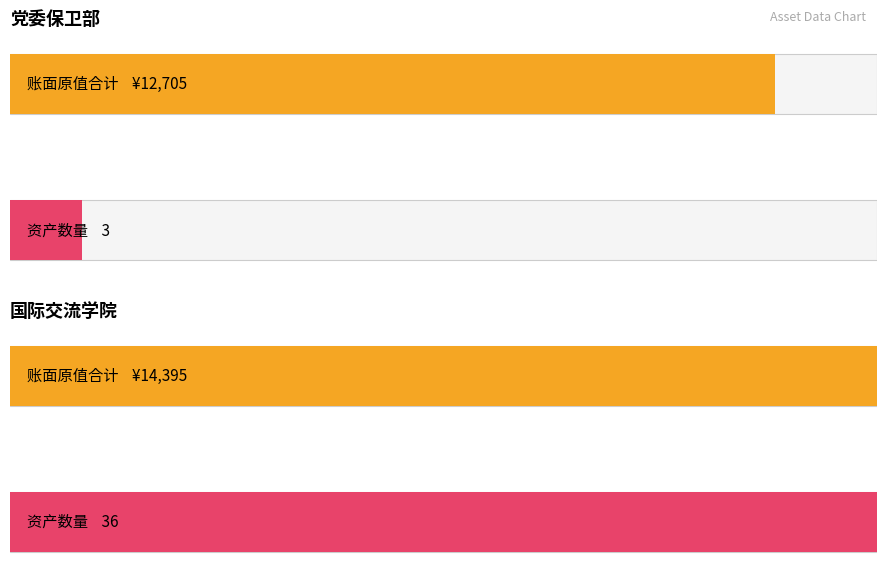

What position from the right is 3?

36